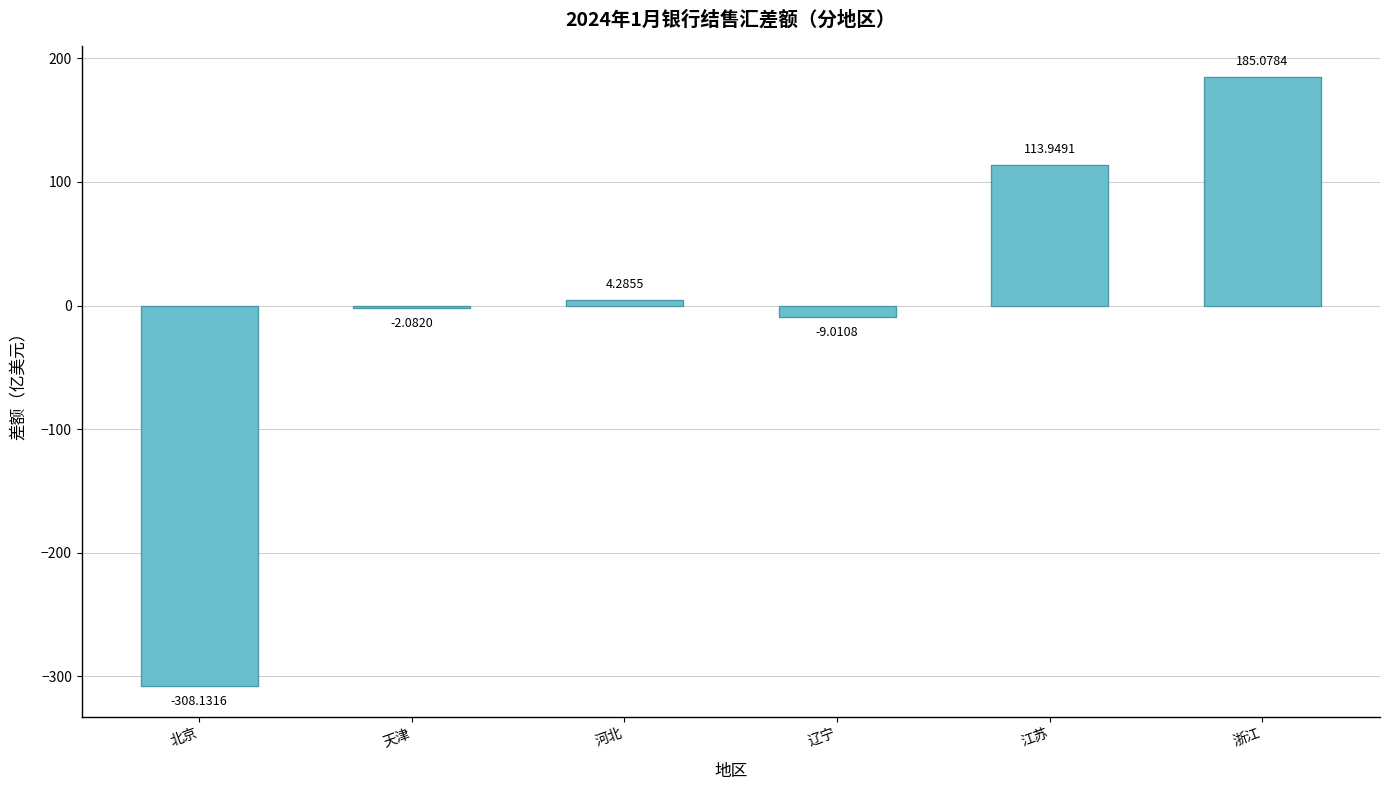

Rank the categories by value from lowest to highest.

北京, 辽宁, 天津, 河北, 江苏, 浙江